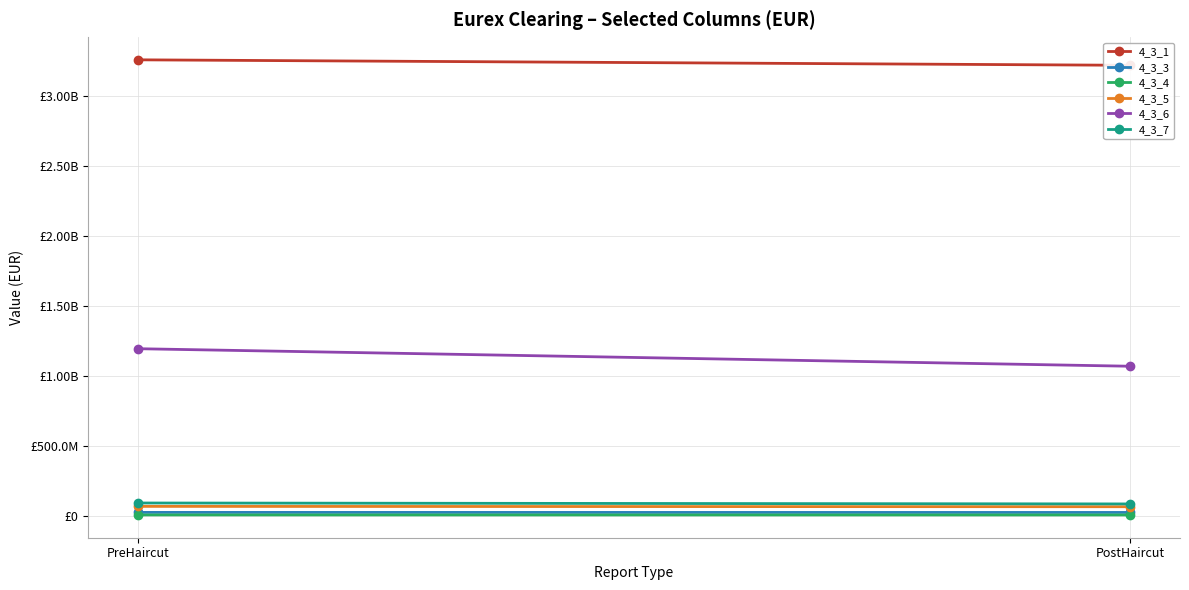

Which has a higher value, PostHaircut or PreHaircut?

PreHaircut